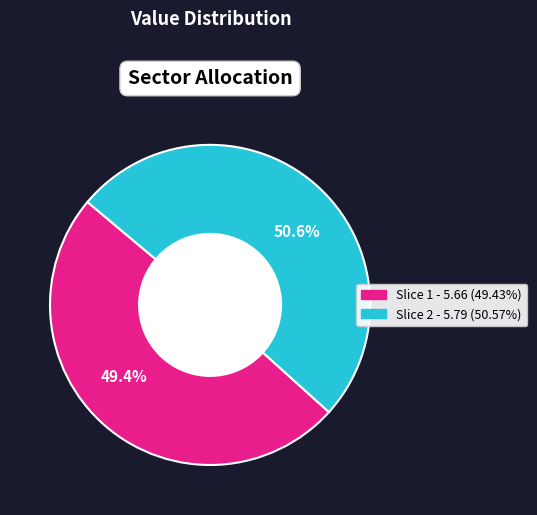

Which category accounts for the majority?

50.6%